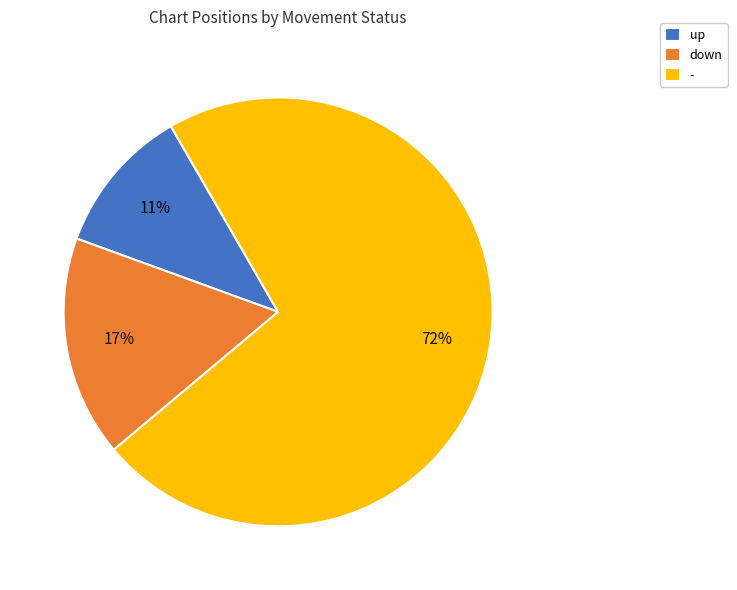

To the nearest percent, what is the difference between the up and - slice percentages?

61%